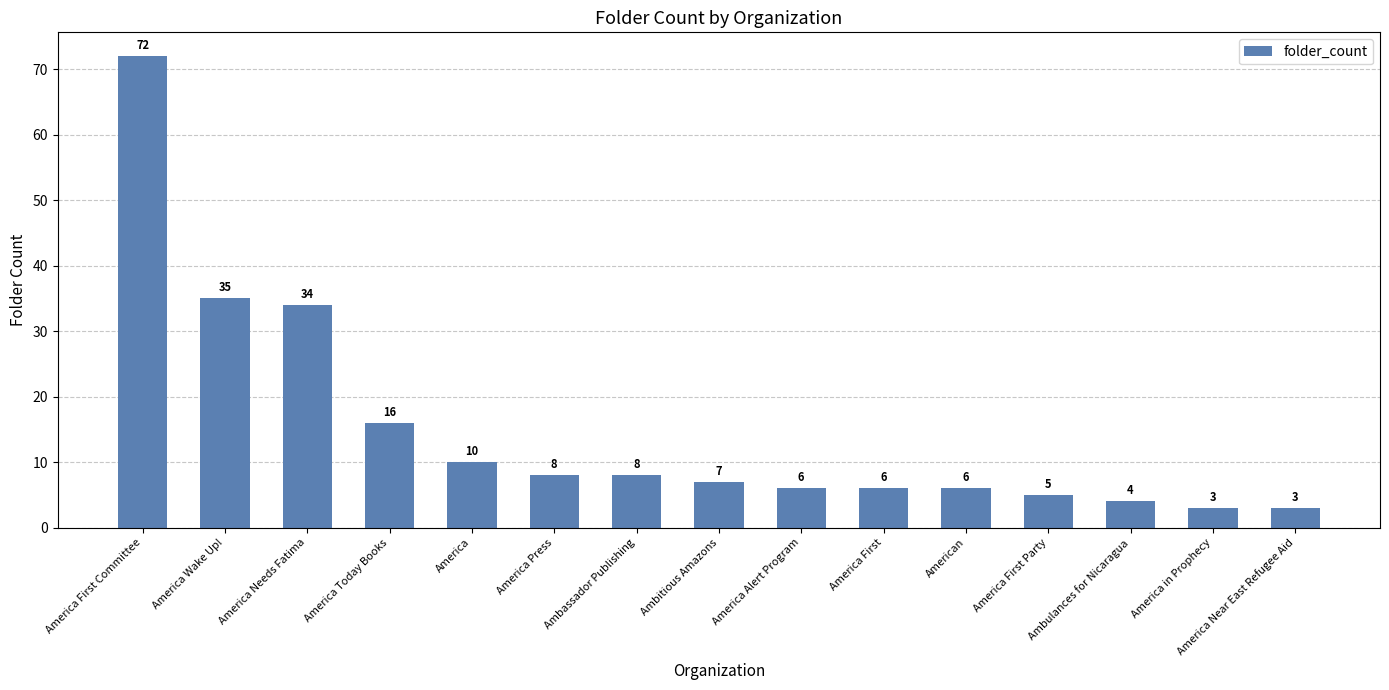

Does the chart contain stacked bars?

No